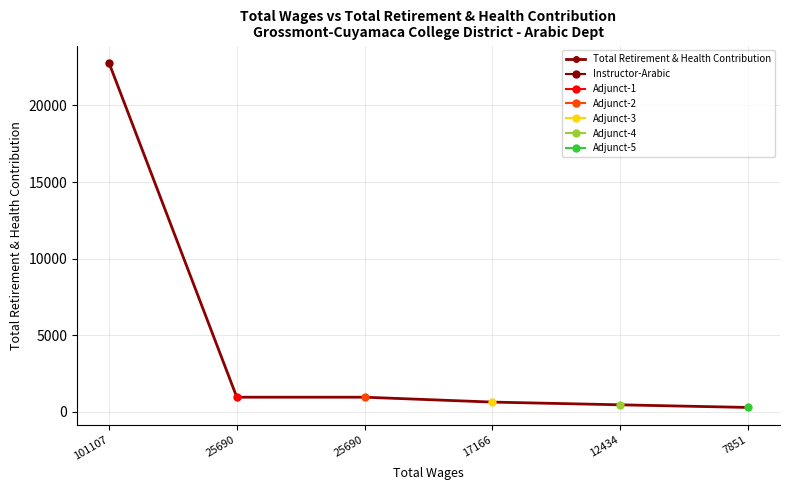

How many lines are shown in the chart?

1